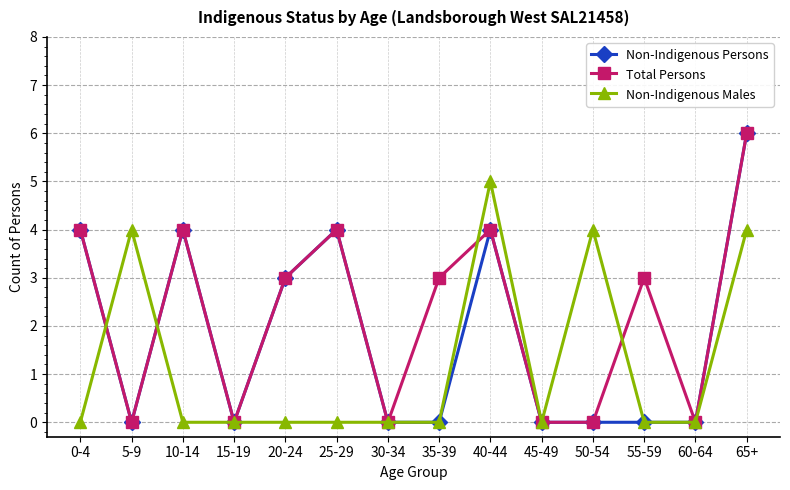

Which series changed the most between 20-24 and 40-44?

Non-Indigenous Males